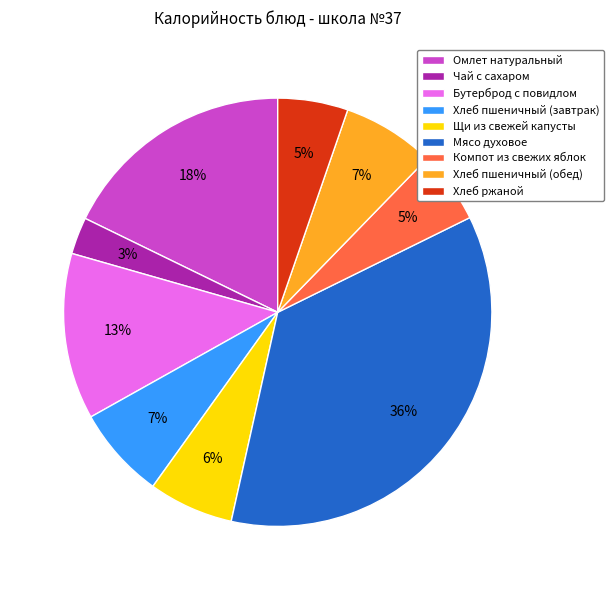

To the nearest percent, what is the combined percentage of Хлеб пшеничный (обед) and Щи из свежей капусты?

13%